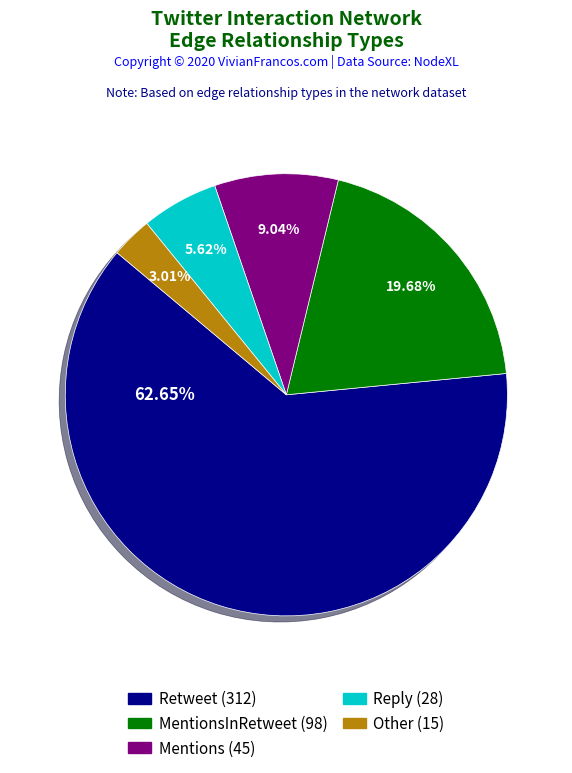

Is there any slice that represents more than half of the pie?

Yes